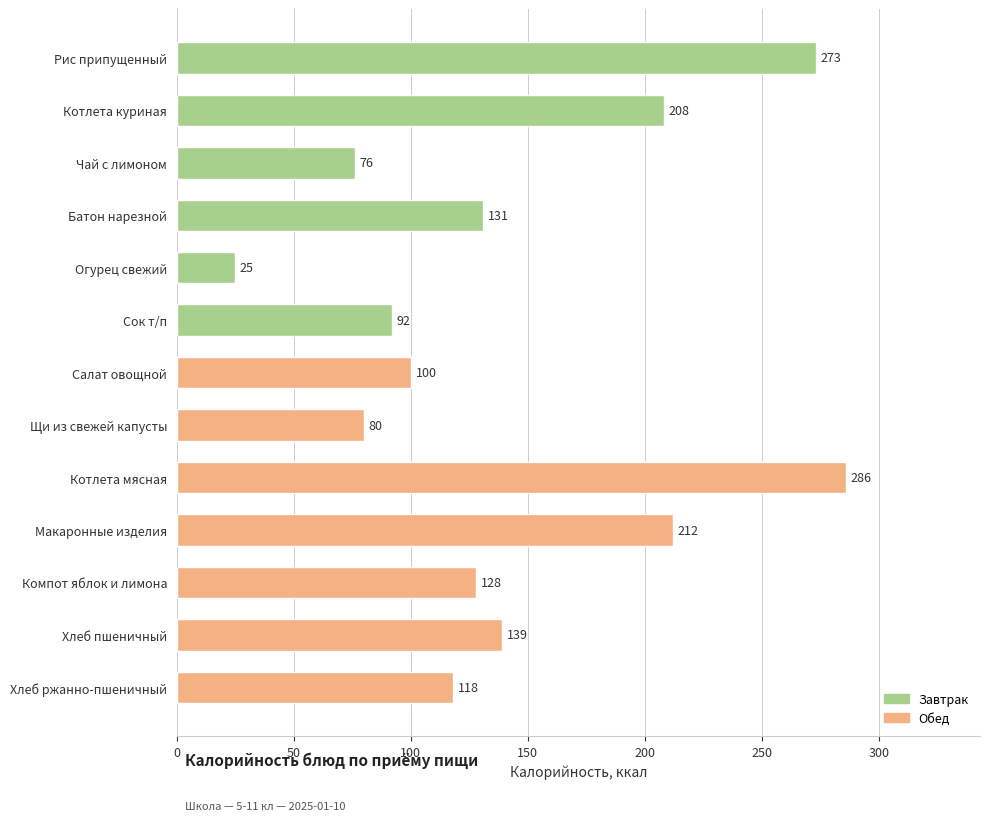

Which label corresponds to the smallest value in the chart?

Огурец свежий